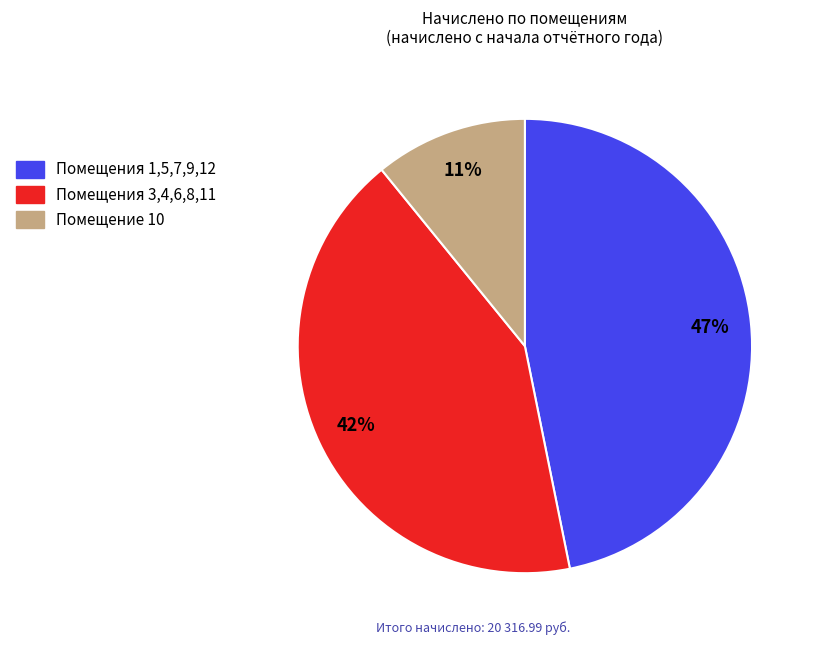

Is there a majority slice in this chart?

No